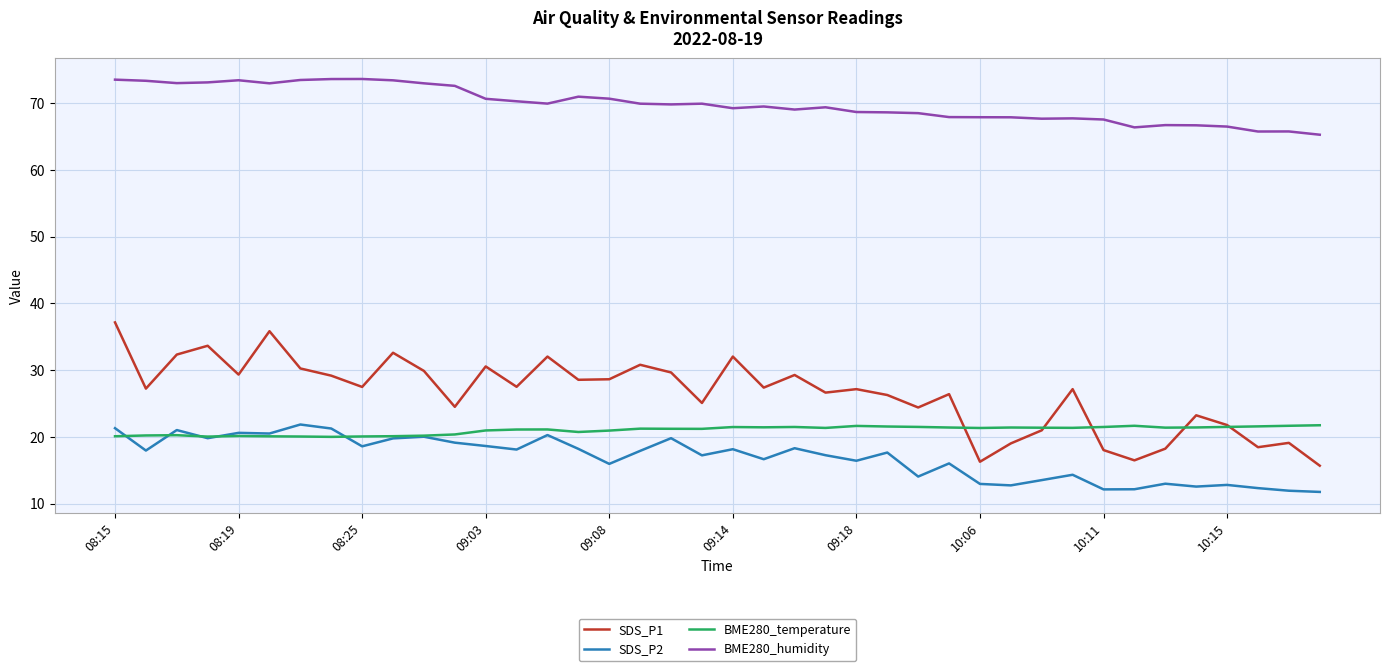

Which series has the largest total across all categories?

BME280_humidity